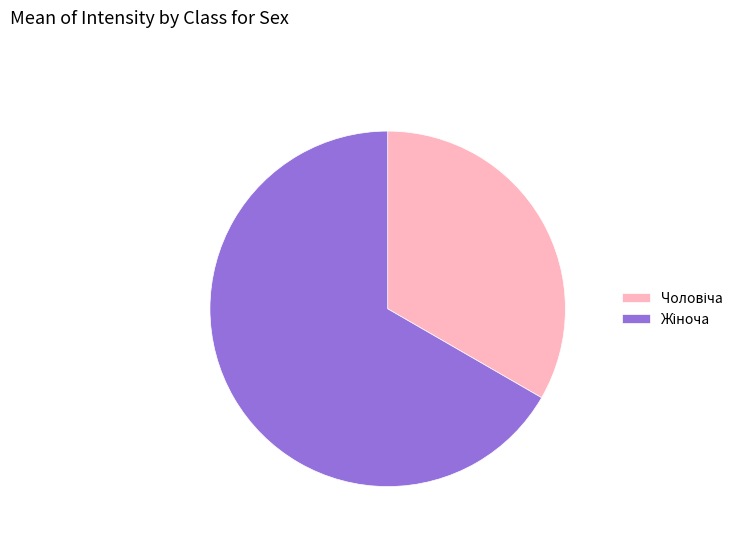

Is there a majority slice in this chart?

Yes